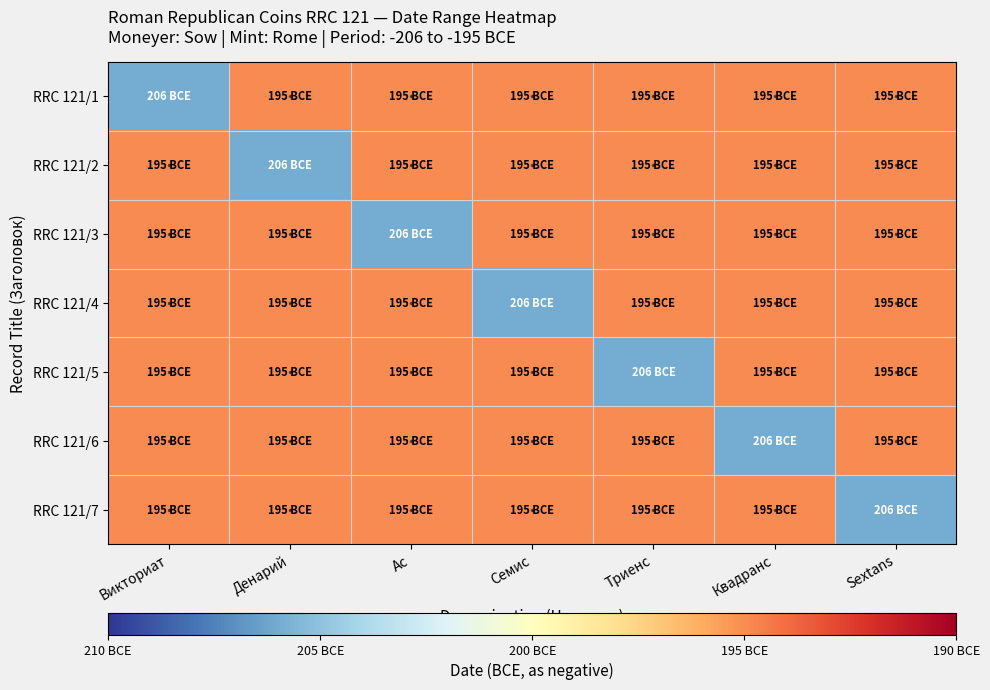

Count the number of data series in this chart.

7